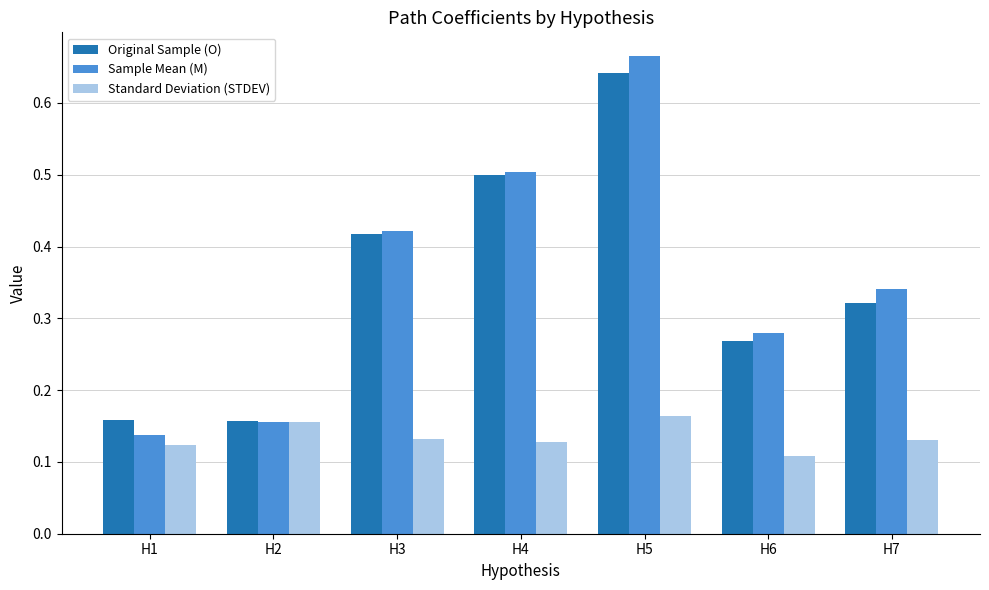

Which series has the widest spread of values?

Sample Mean (M)